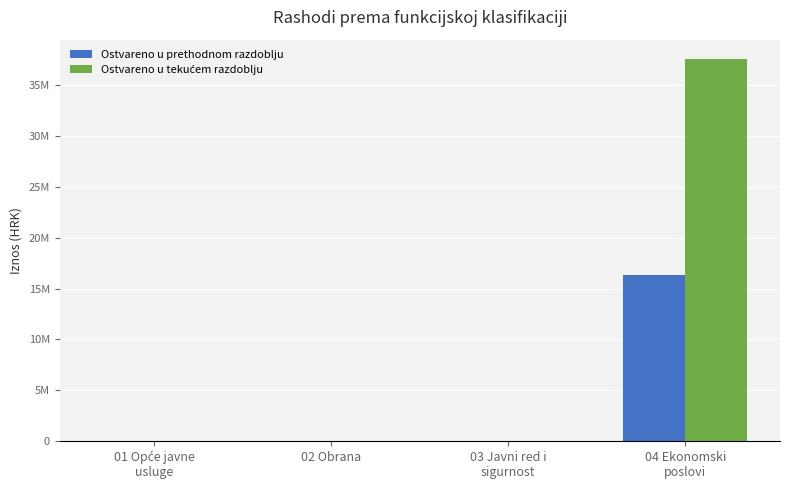

Reading left to right, list all the values displayed in this chart.

Ostvareno u prethodnom razdoblju: 0.0	0.0	0.0	16349278.0
Ostvareno u tekućem razdoblju: 0.0	0.0	0.0	37577620.6